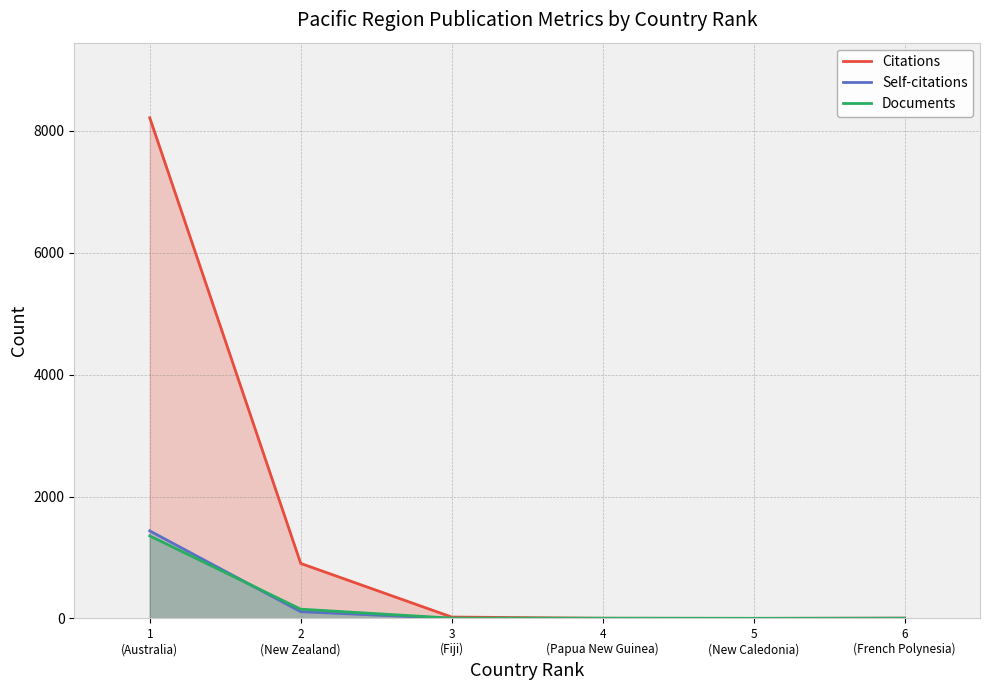

Reading right to left, extract all data points from this chart.

Citations: 4	0	2	22	902	8216
Self-citations: 2	0	0	0	110	1436
Documents: 1	1	3	4	151	1354